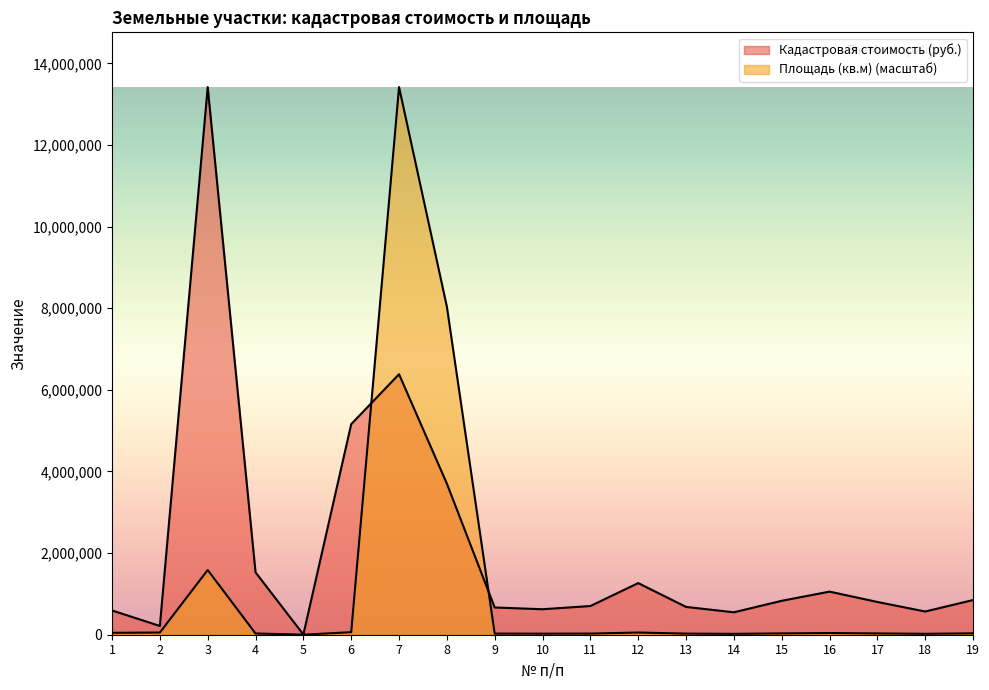

What is the difference between the Кадастровая стоимость (руб.) values at 19 and 9?

182370.2